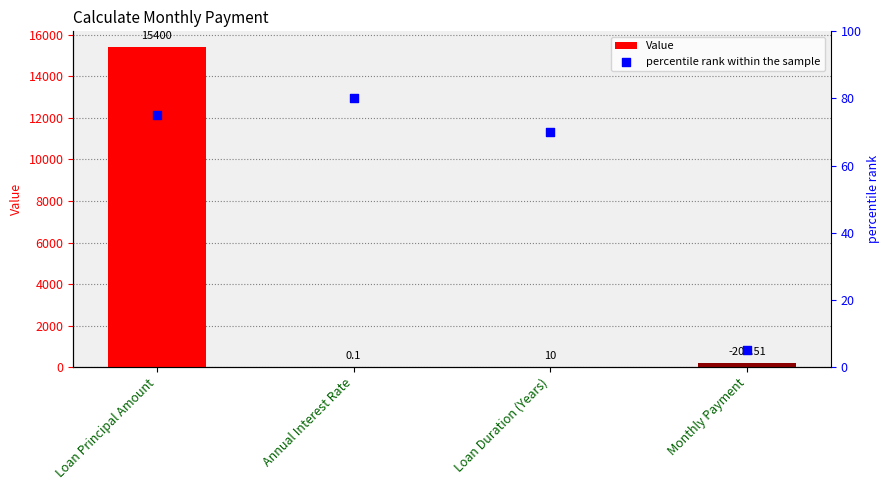

Which series reaches the minimum Y coordinate?

Value